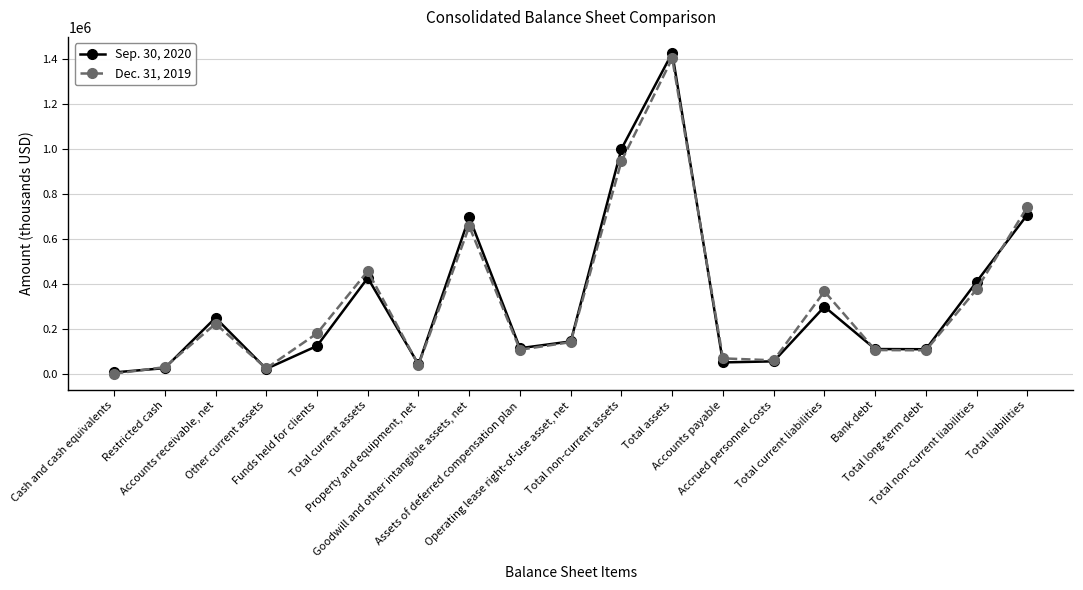

Which series has the widest spread of values?

Sep. 30, 2020